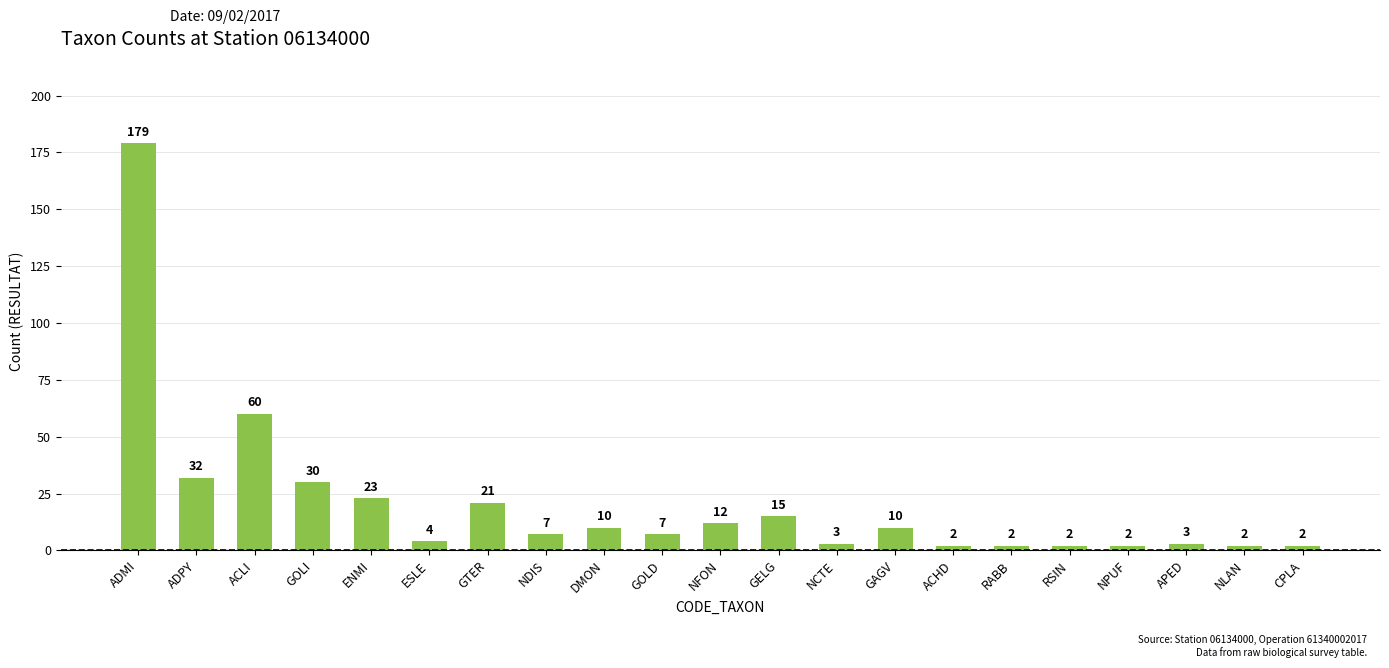

Reading left to right, what are all the values shown in this chart?

179	32	60	30	23	4	21	7	10	7	12	15	3	10	2	2	2	2	3	2	2